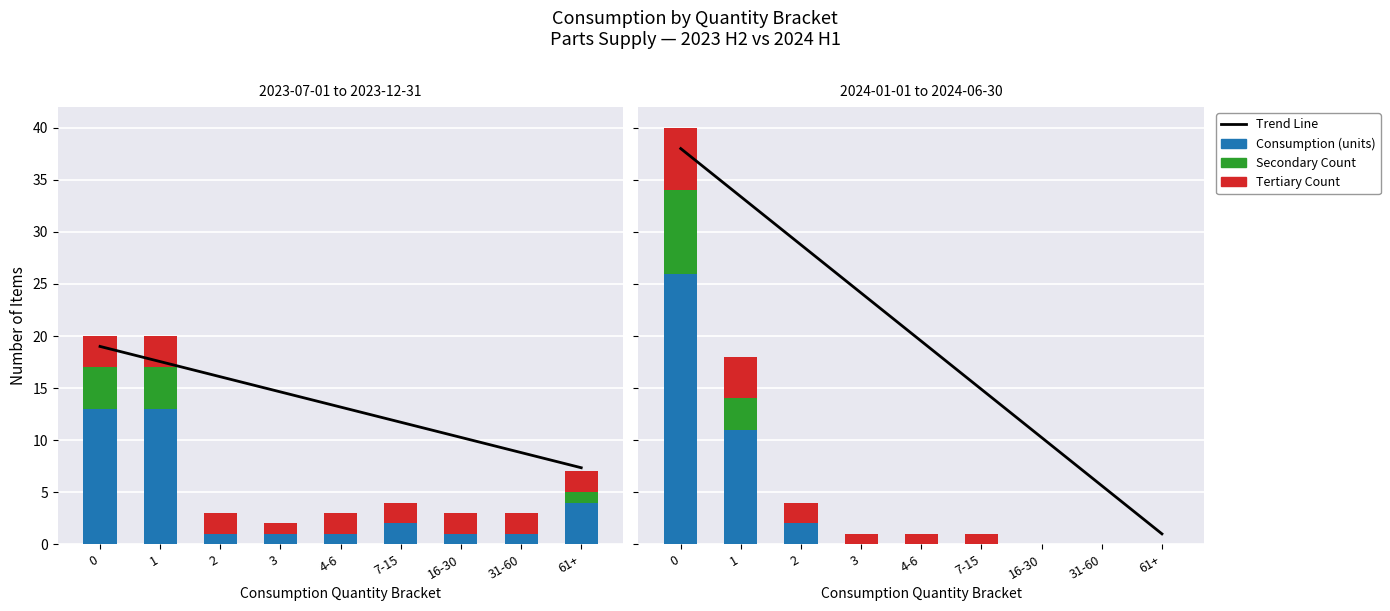

What is the difference between the Consumption (units) values at 4-6 and 2?

2.0